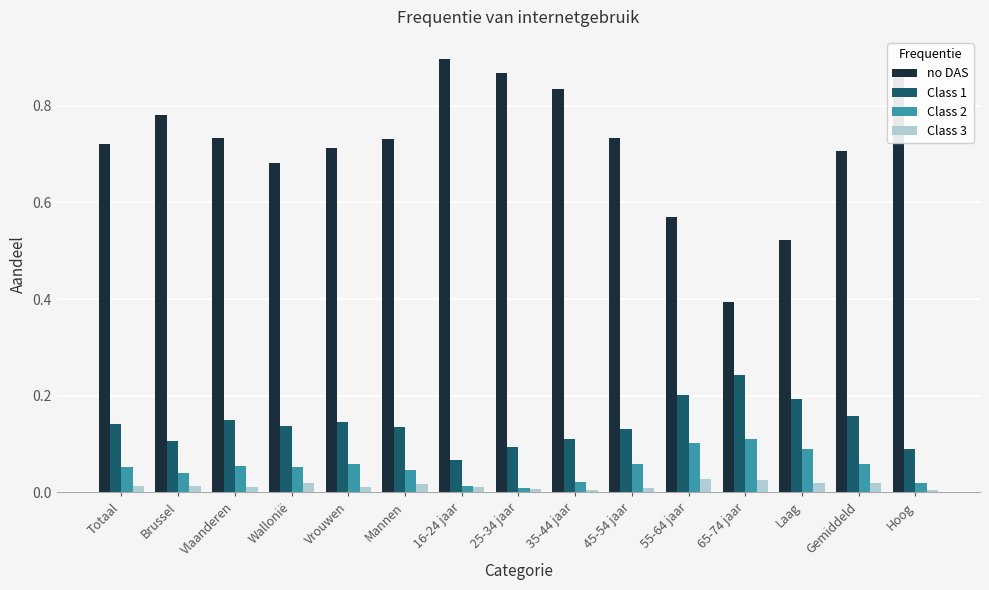

What is the difference between the highest and lowest values at 65-74 jaar?

0.4